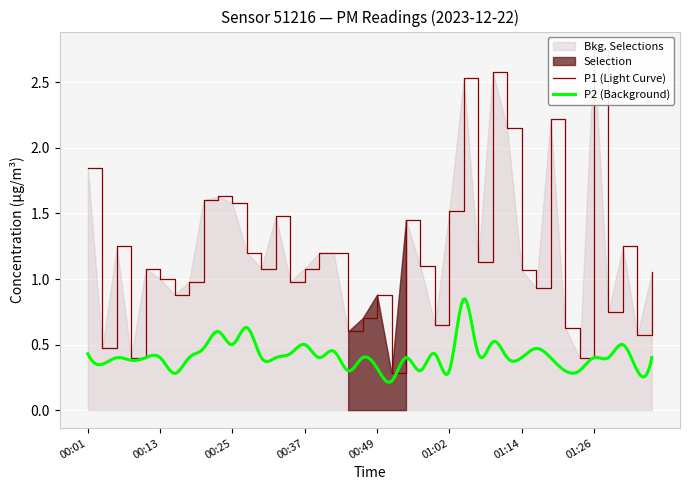

How many interior local peaks (higher than both neighbors) does the data have?

11